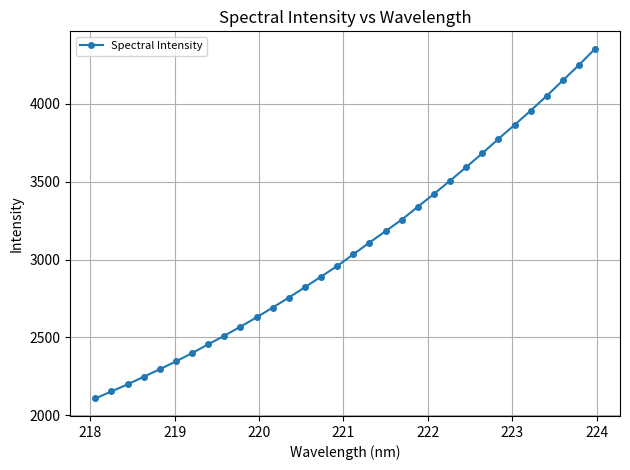

What is the value of the 4th point from the left?

2246.3